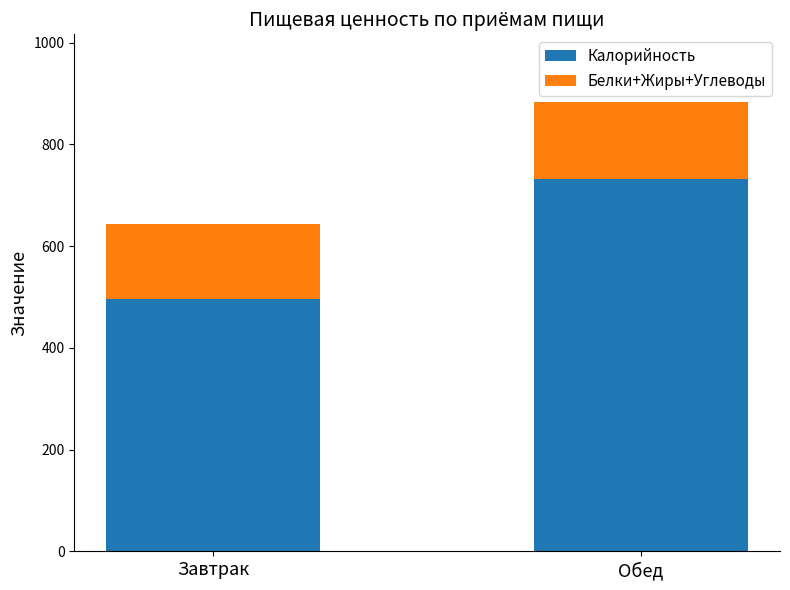

The Калорийность series shows 158.6 at Завтрак. True or false?

False